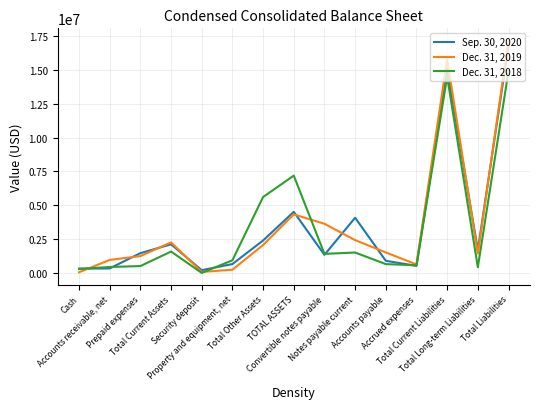

True or false: Dec. 31, 2019 and Sep. 30, 2020 intersect in this chart.

True